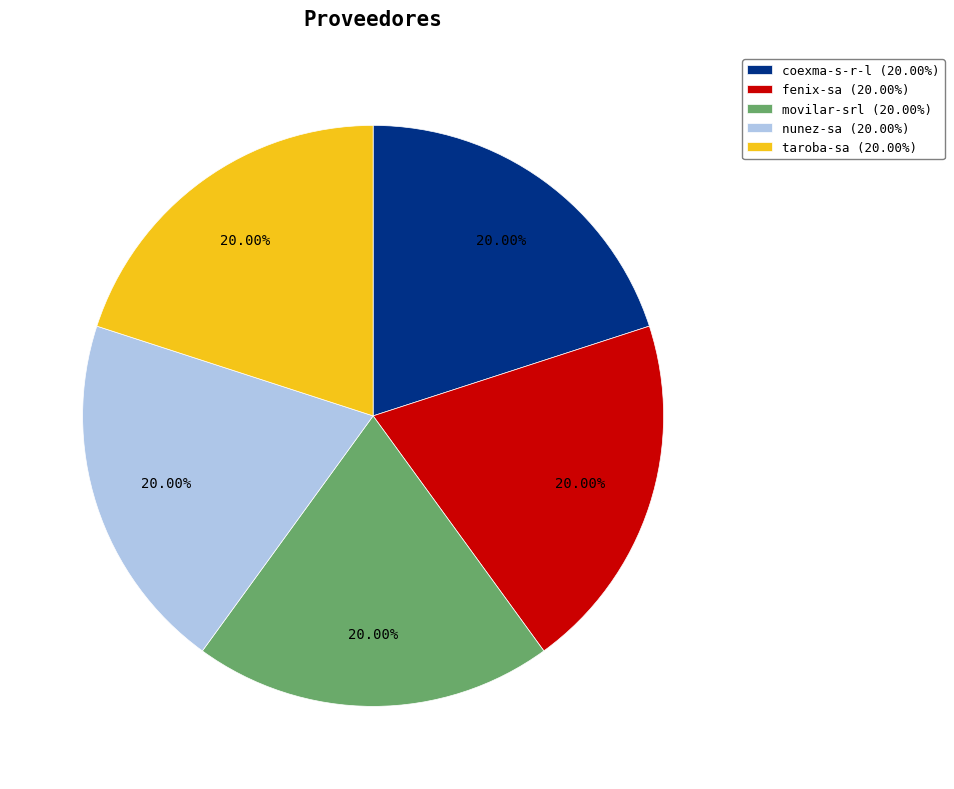

The movilar-srl slice represents 20% of the pie. True or false?

True